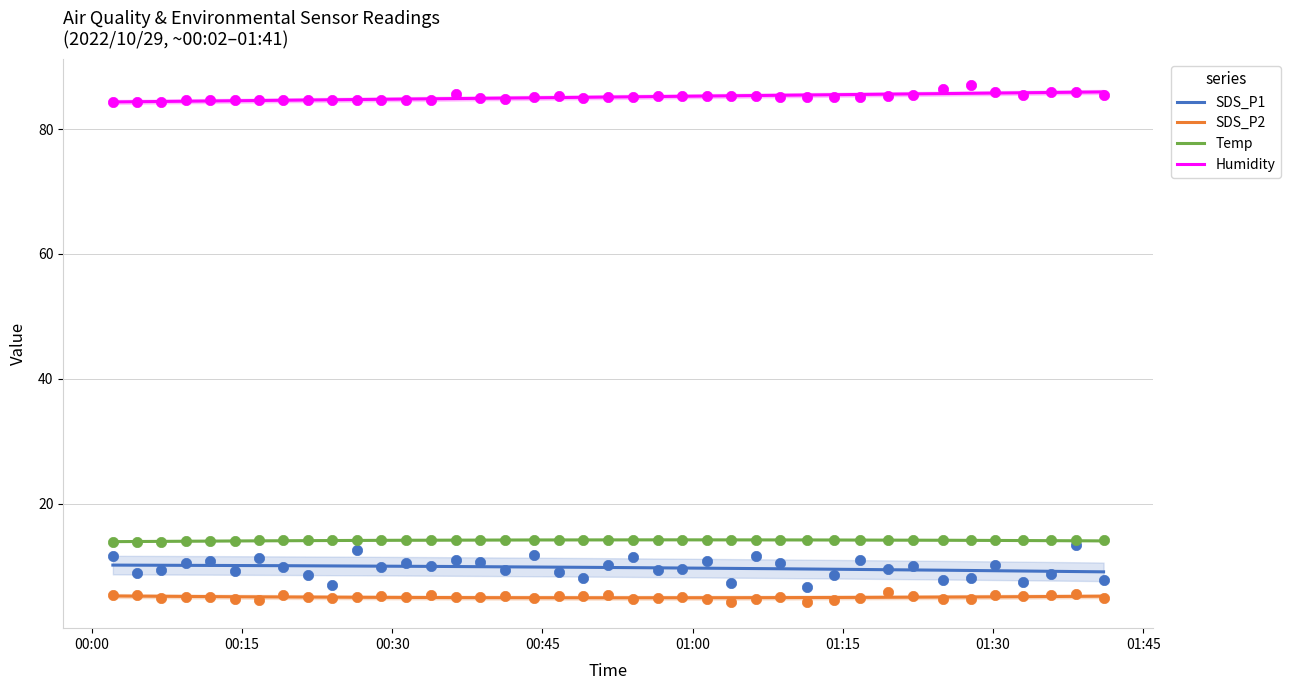

True or false: SDS_P1 and SDS_P2 intersect in this chart.

False